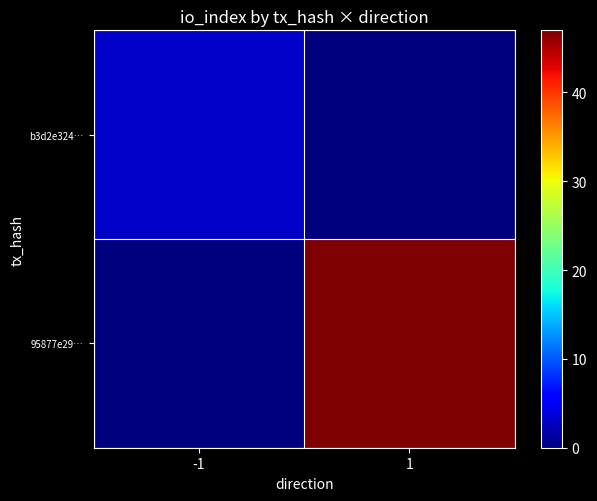

What is the total value across all series at -1?

3